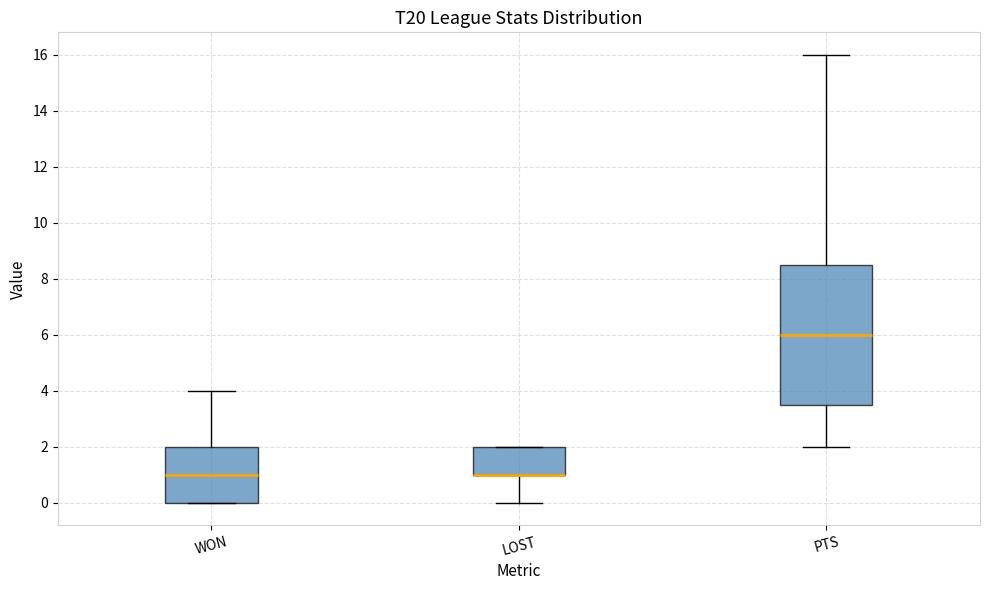

Reading left to right, transcribe this box plot: for each box, give where its median line is, the range the box spans, and where its two whiskers end, as read against the y-axis. The values are not printed on the chart, so give them approximately, as read against the axis.

WON: median 1.0, box 0.0 to 2.0, whiskers 0.0 to 4.0
LOST: median 1.0 (drawn on the box's lower edge), box 1.0 to 2.0, whiskers 0.0 to 2.0
PTS: median 6.0, box 3.6 to 8.6, whiskers 2.0 to 16.0